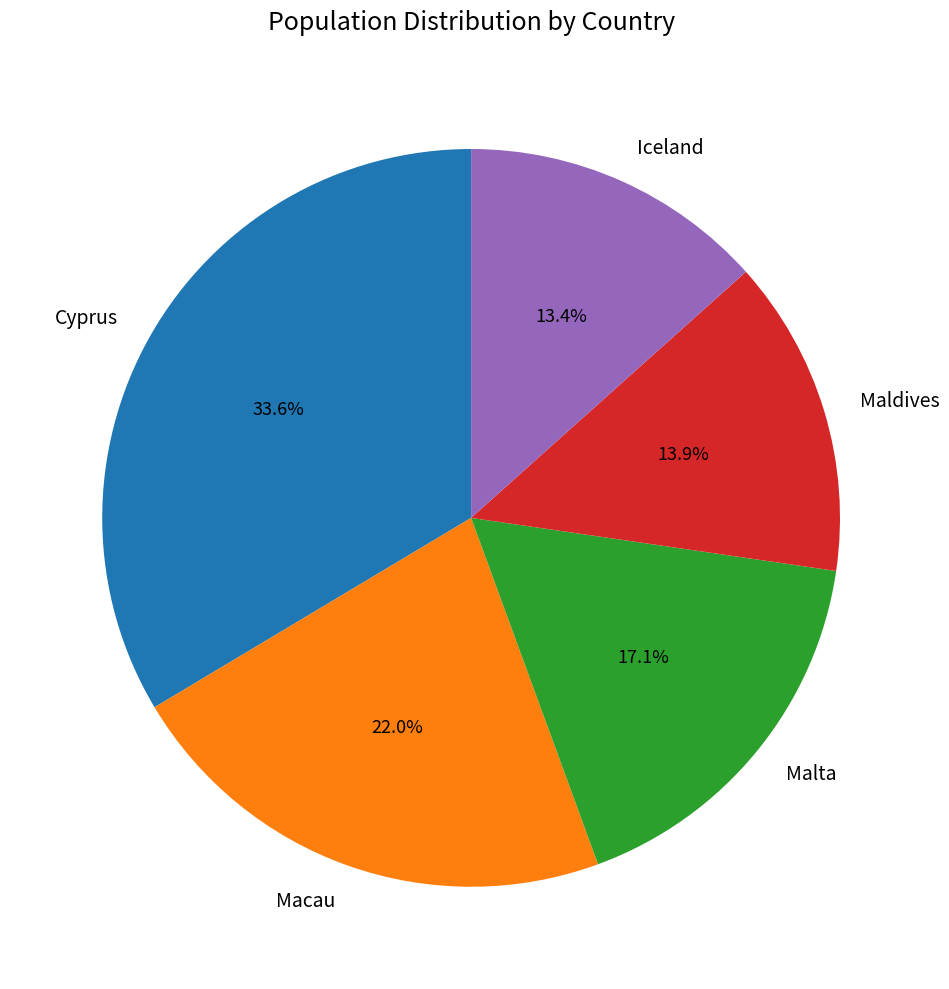

The Macau slice represents 15% of the pie. True or false?

False